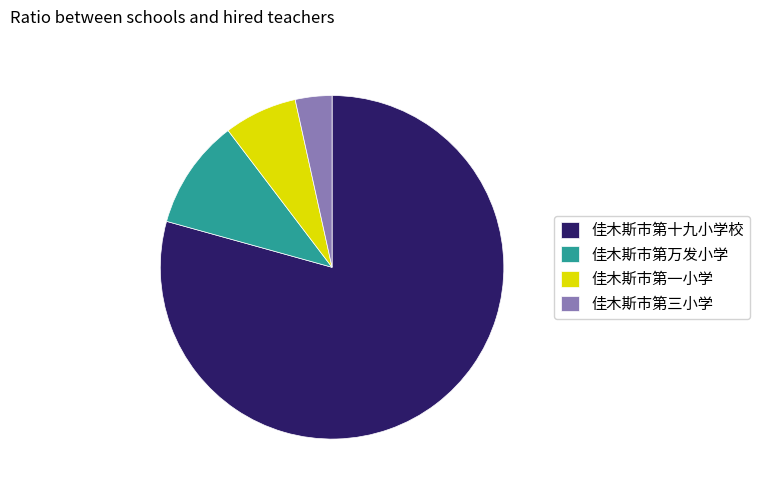

What is the majority slice?

佳木斯市第十九小学校